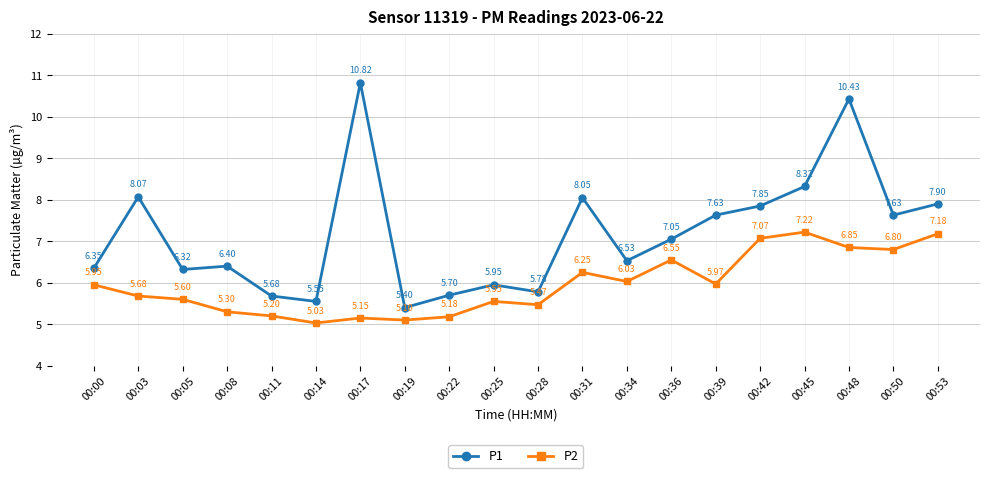

True or false: P1 and P2 cross at least once.

False